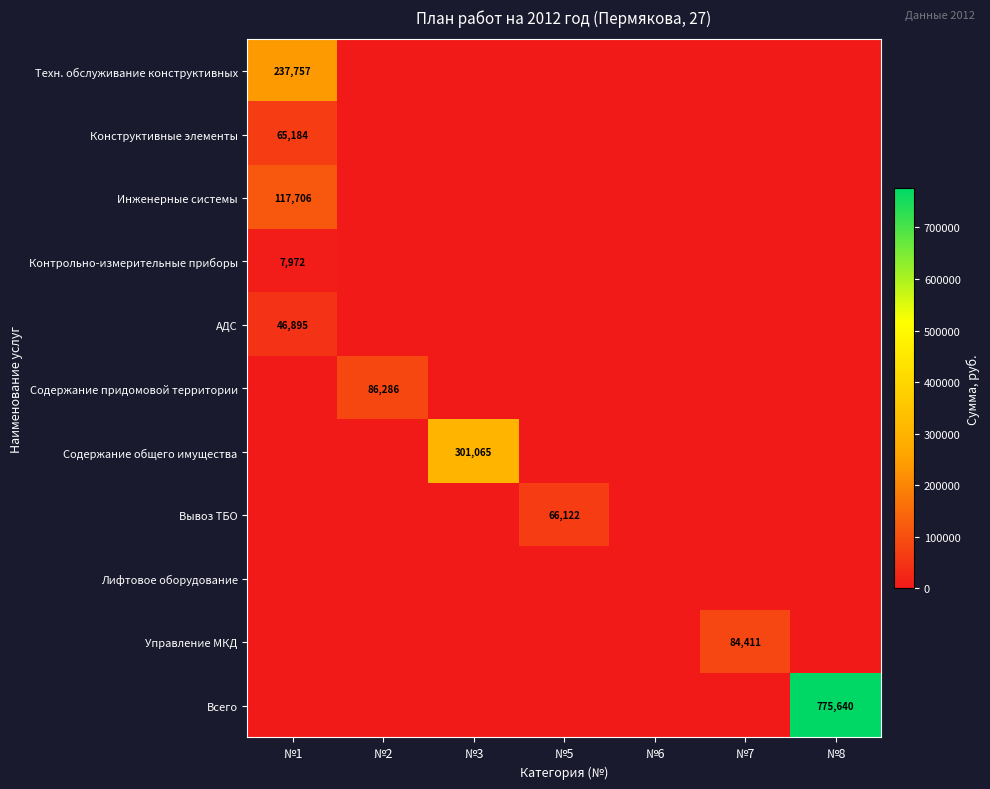

Is the value of Вывоз ТБО at №3 greater than the value of Лифтовое оборудование at №1?

No